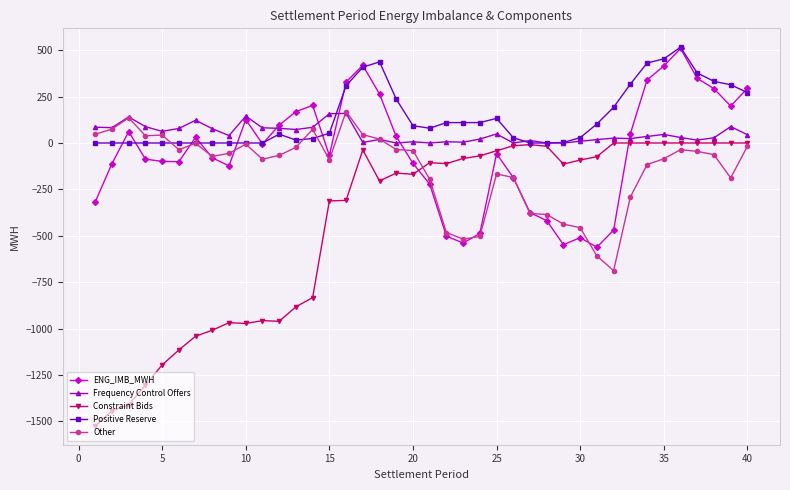

What is the value of the ENG_IMB_MWH point at the 13th from the left?

169.1